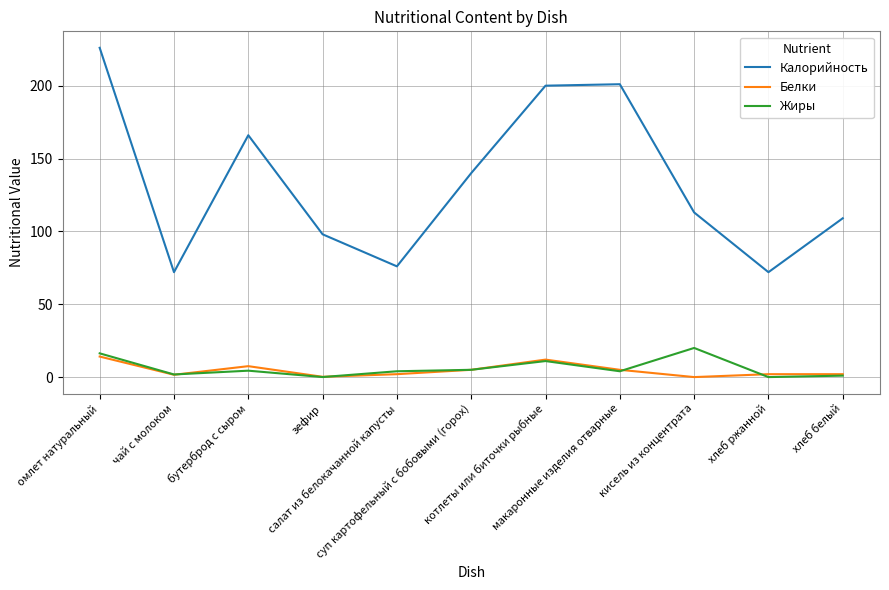

Rank the series by their maximum value, from highest to lowest.

Калорийность, Жиры, Белки